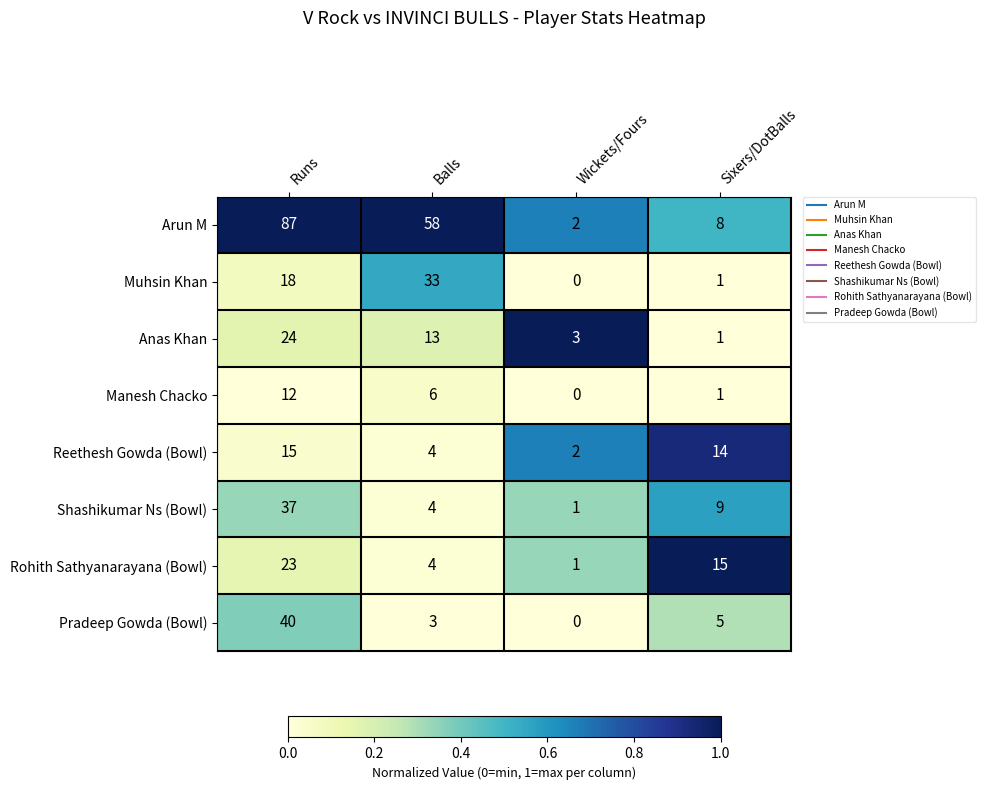

Is it true that Anas Khan equals 3 at Wickets/Fours?

True